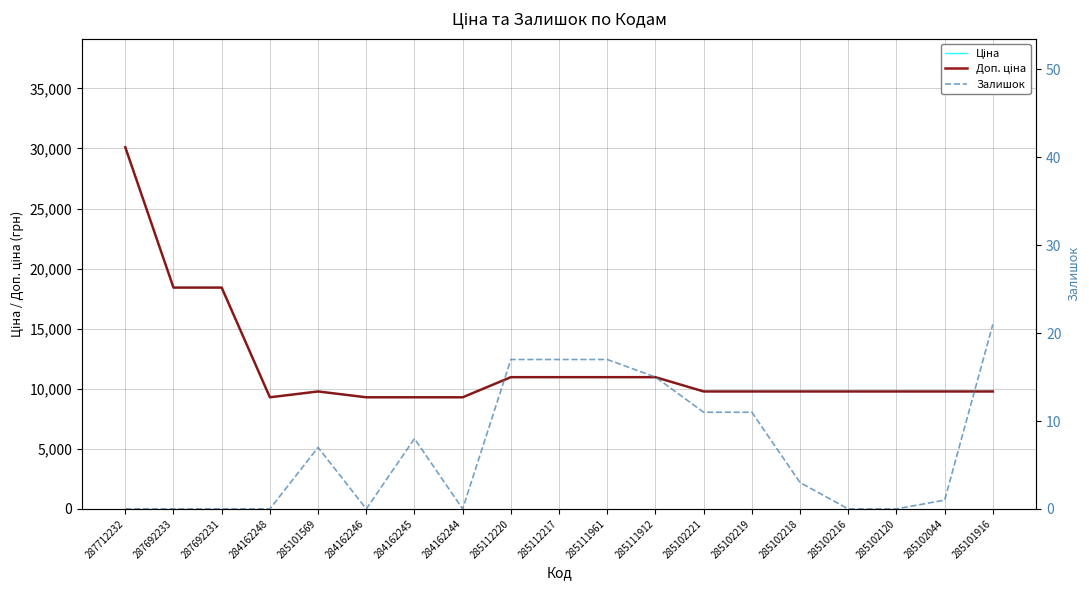

What is the difference between the Ціна values at 284162248 and 285111912?

1673.9